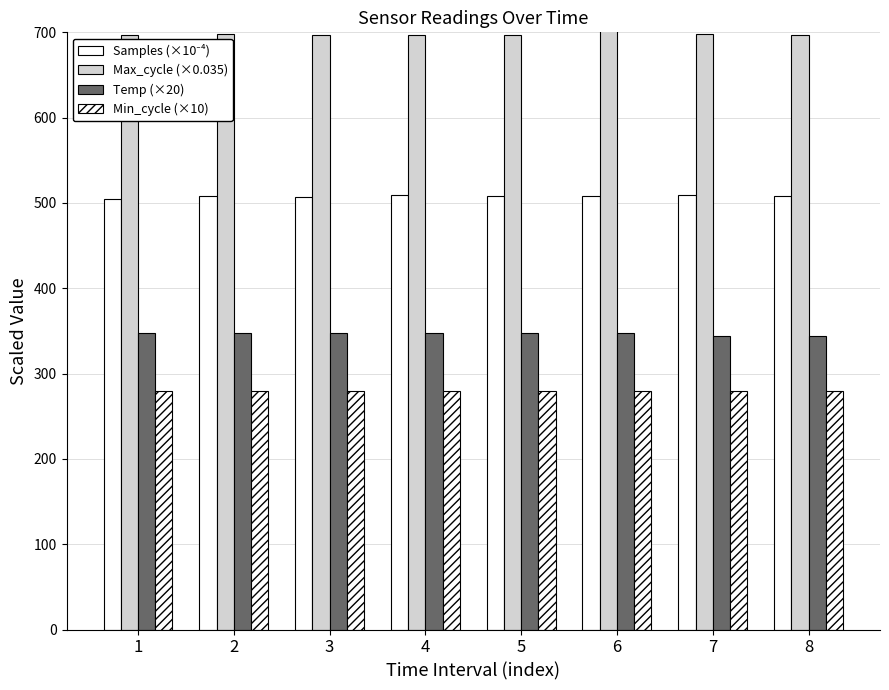

How many data points in Samples (×10⁻⁴) are less than 508?

4